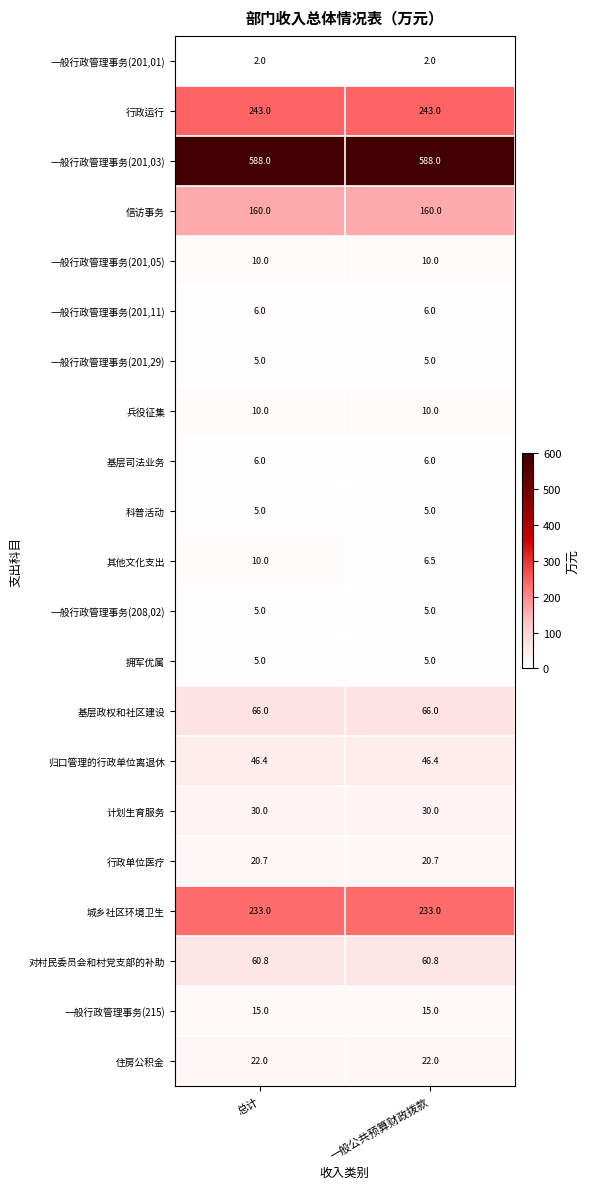

Which series changed the most between 总计 and 一般公共预算财政拨款?

其他文化支出